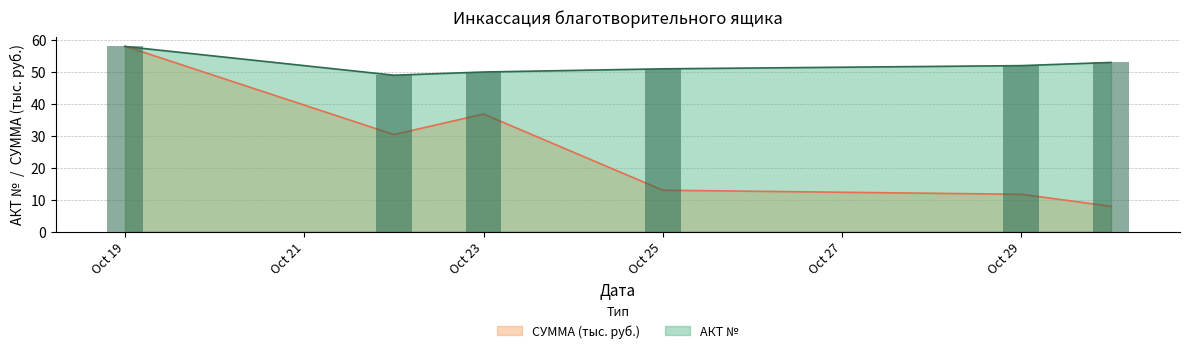

Which label corresponds to the largest value in the chart?

Oct 19